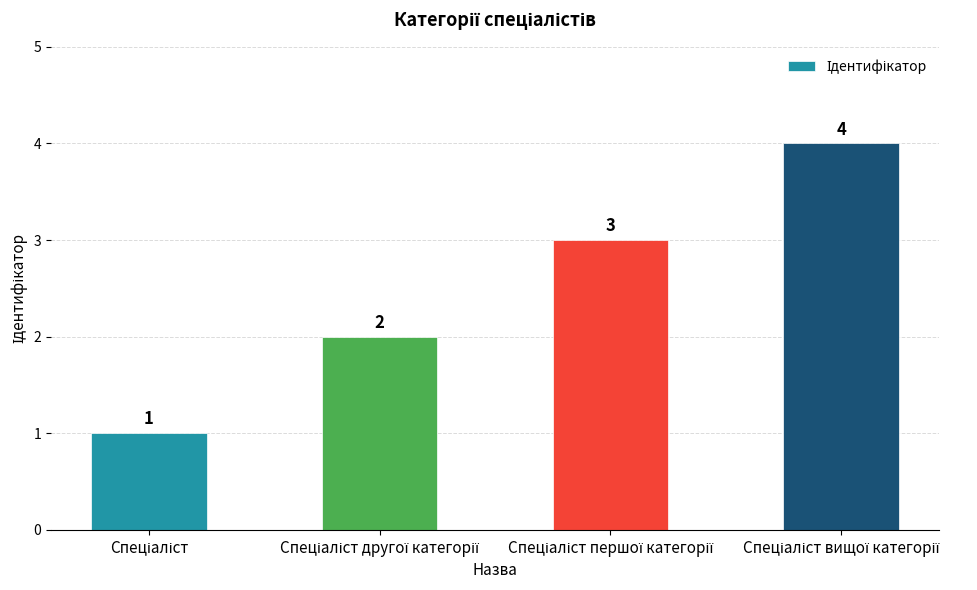

Count the values in the range 2 to 4.

3